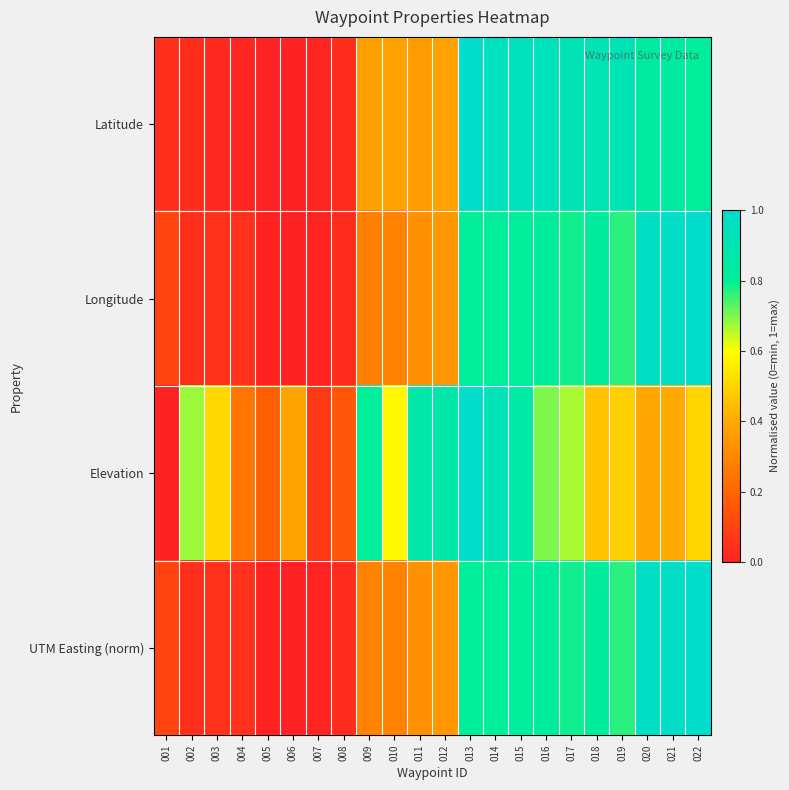

List the series in order of their peak value, lowest first.

Latitude, Longitude, Elevation, UTM Easting (norm)